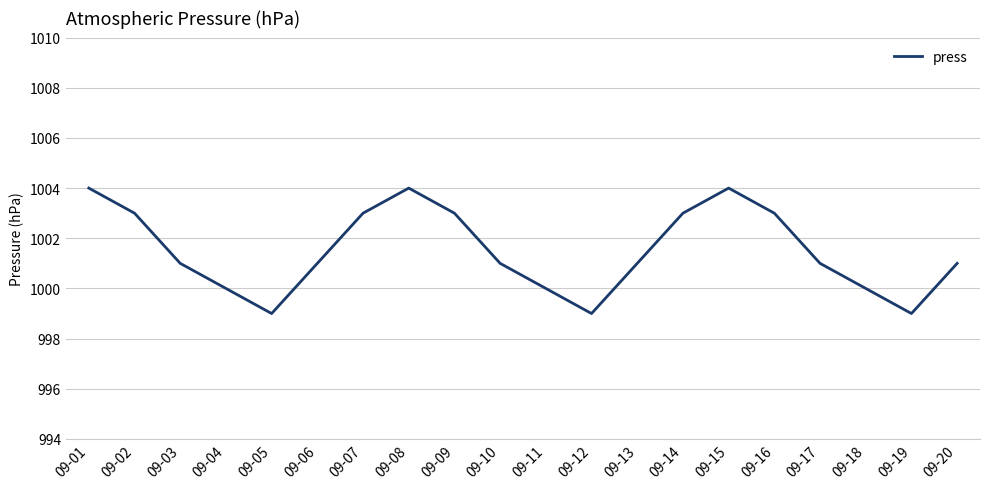

Where does the data first go above 1001?

09-01